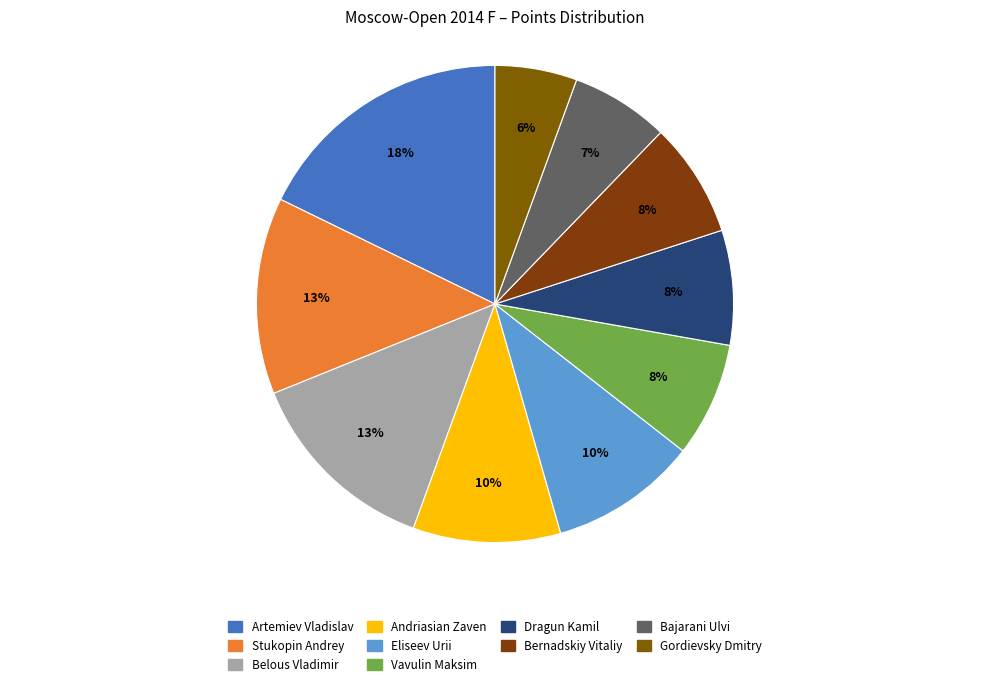

How many segments does this pie chart have?

10